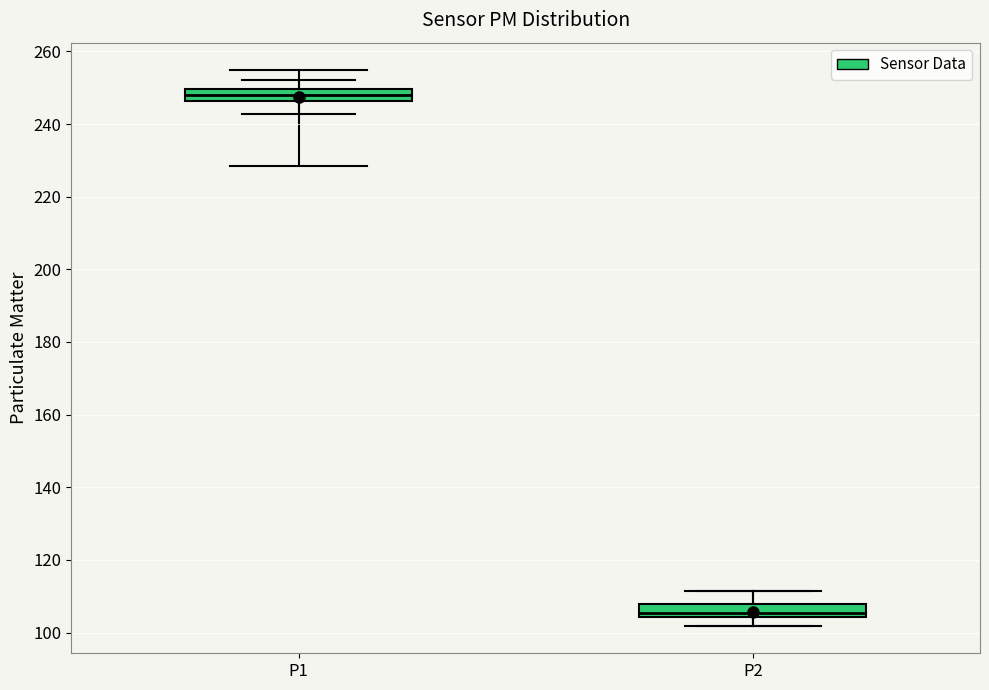

Where is the lower edge of the box for P2 on the y-axis? The values are not printed on the chart, so give them approximately, as read against the axis.

104